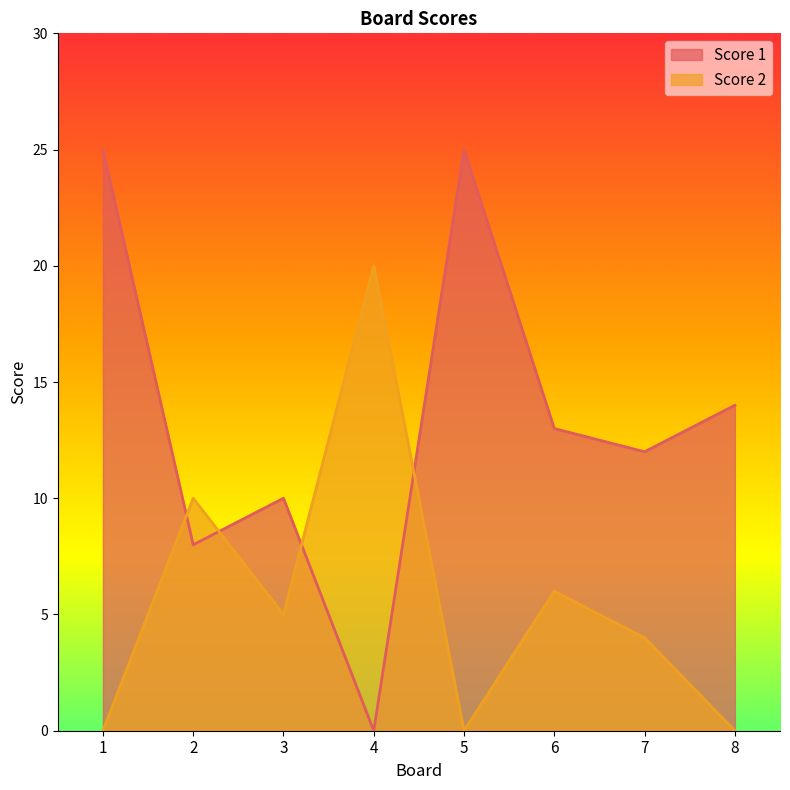

Count the Score 2 values in the range 0 to 10.

7